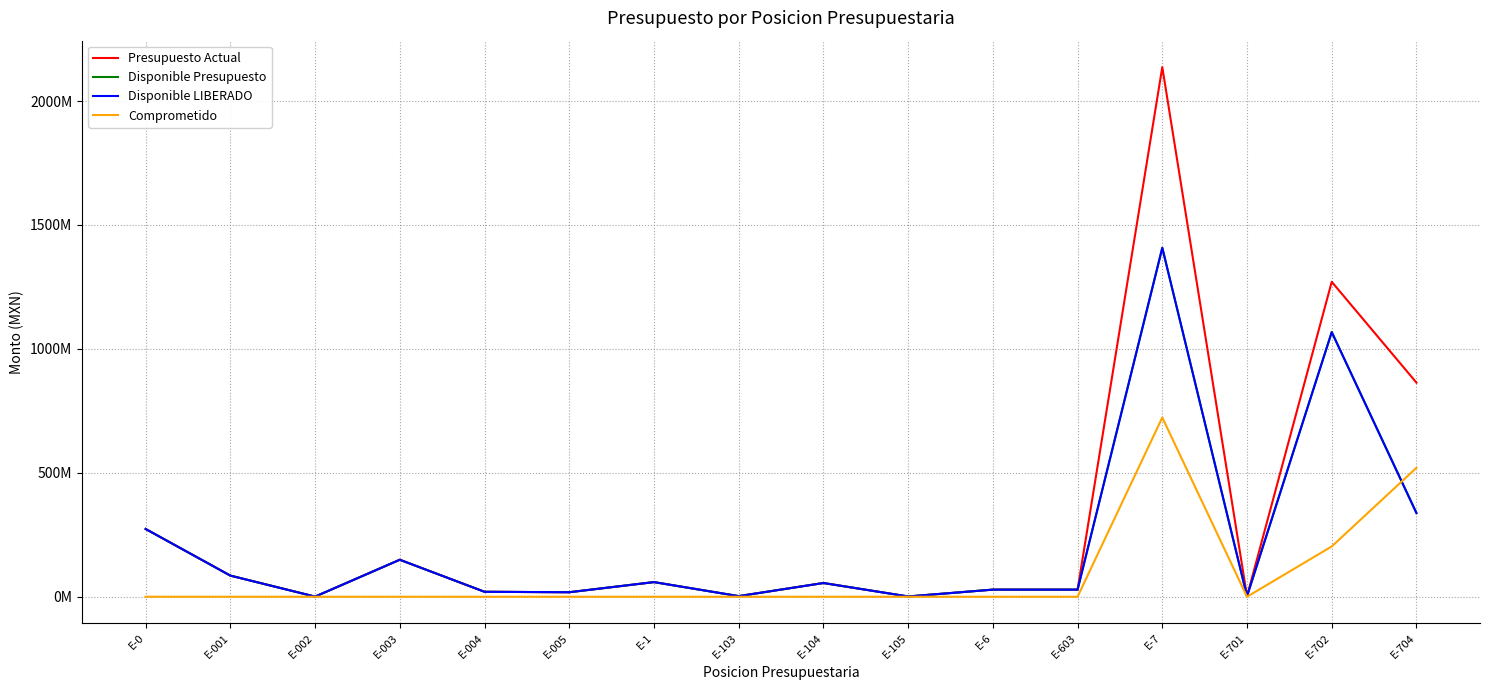

What is the difference between the maximum and minimum values in the Disponible LIBERADO series?

1407256630.1